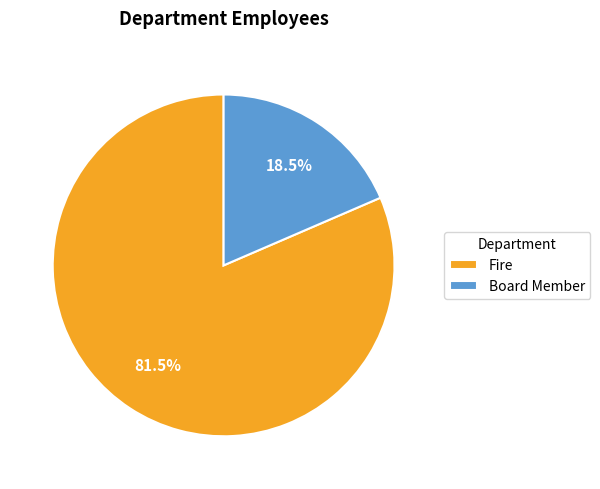

Between Fire and Board Member, which is larger?

Fire